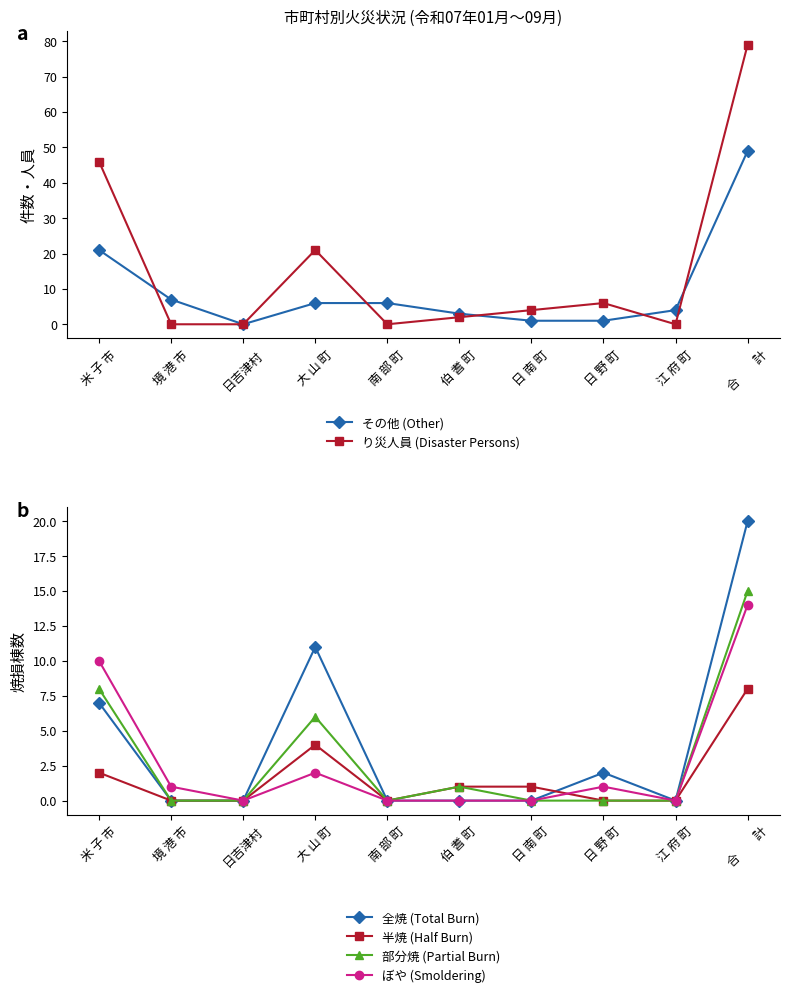

Which category has the lowest value in the その他 (Other) series?

日吉津村